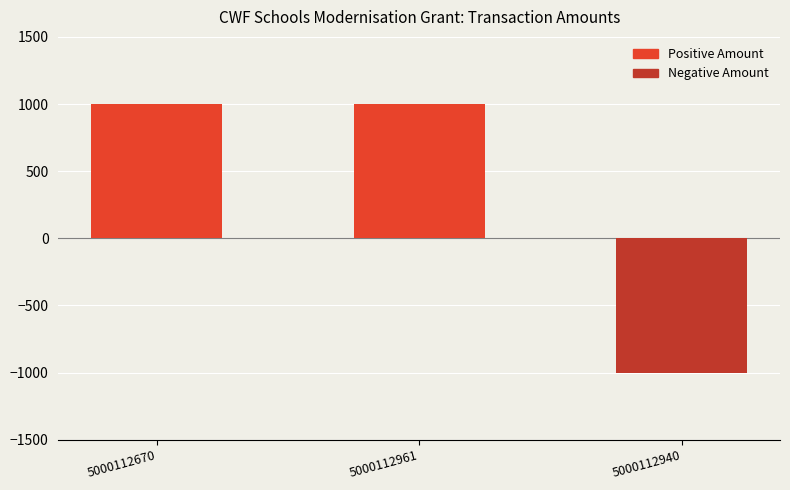

What is the average value?

333